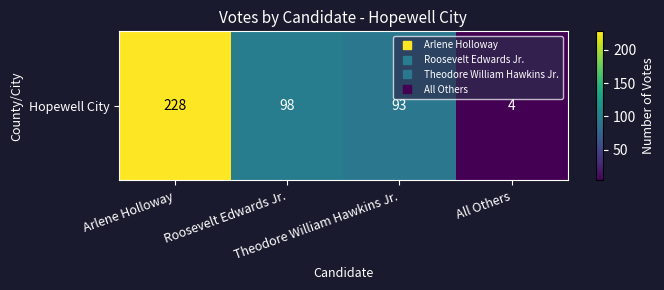

At which label does the data first exceed 98?

Arlene Holloway